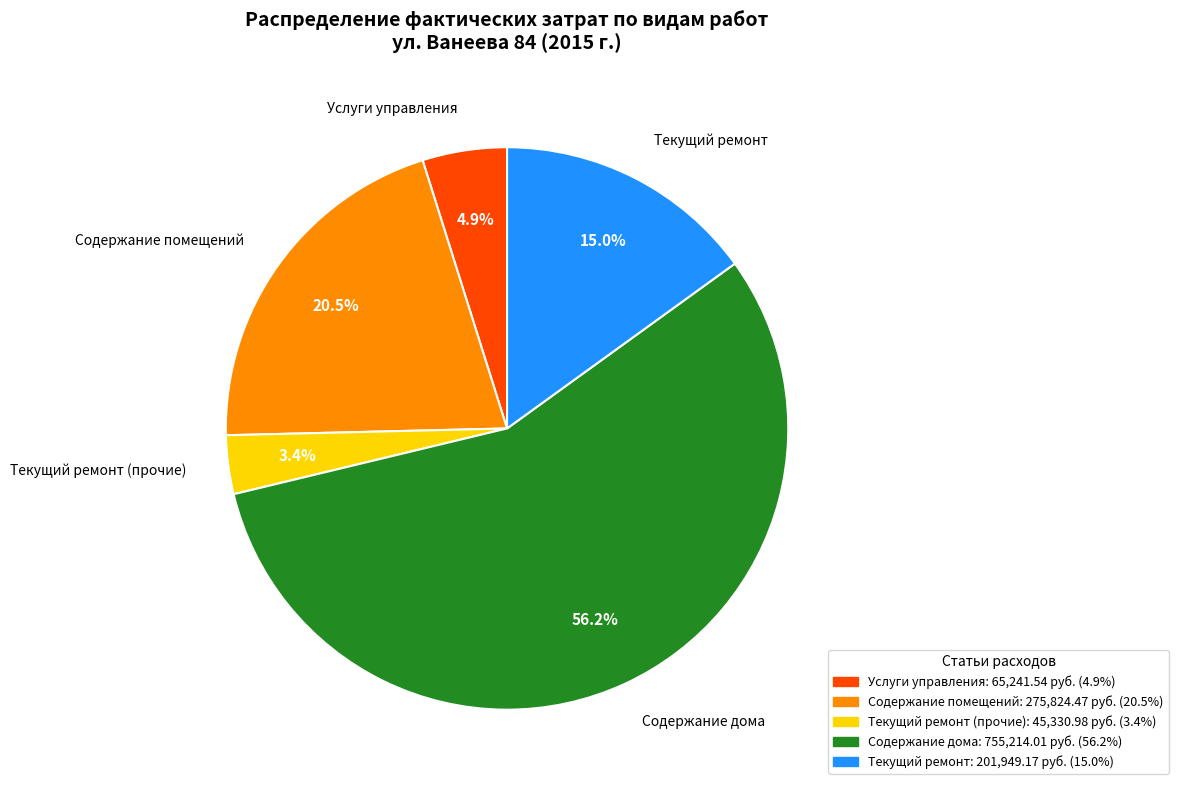

Is there a majority slice in this chart?

Yes